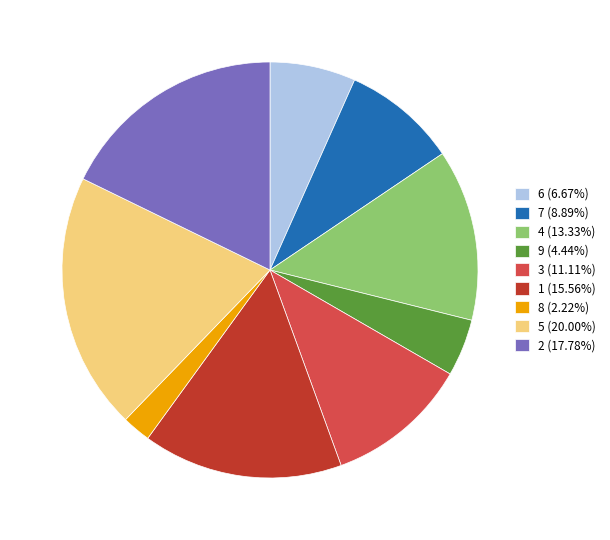

Is there a majority slice in this chart?

No